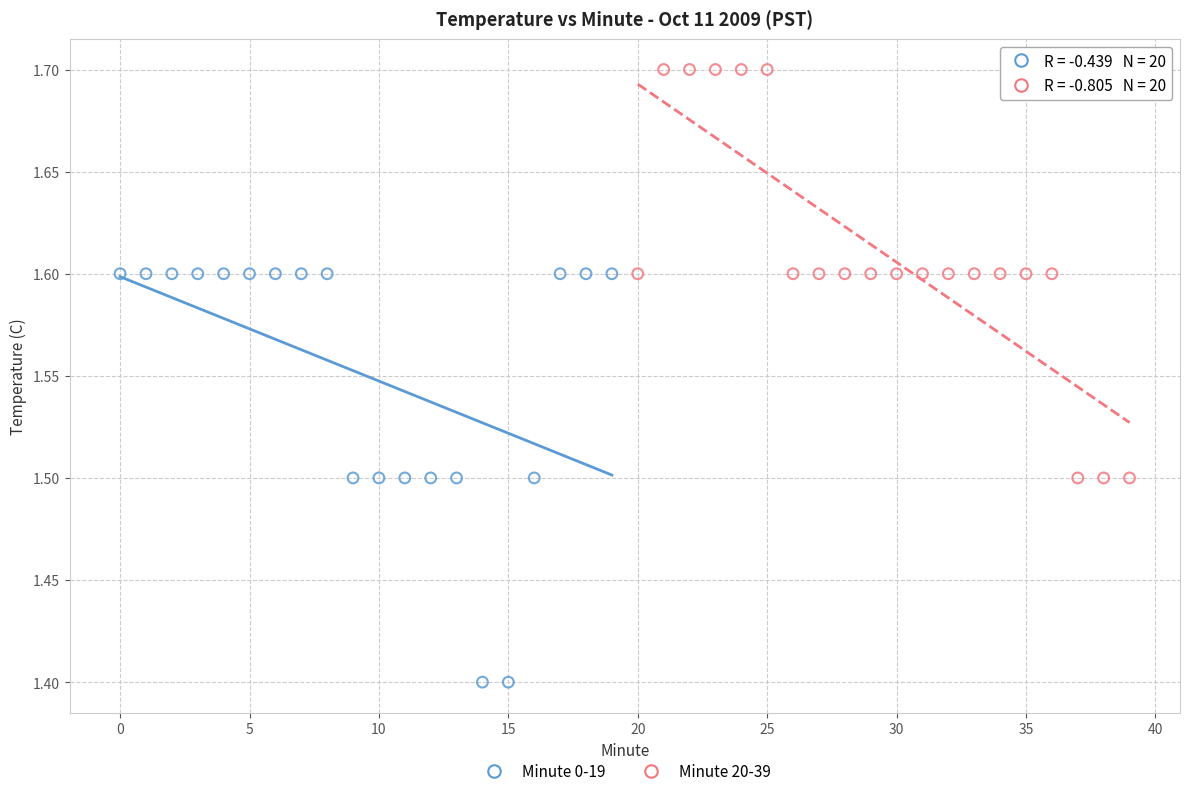

Which series contains the lowest Y value?

Minute 0-19